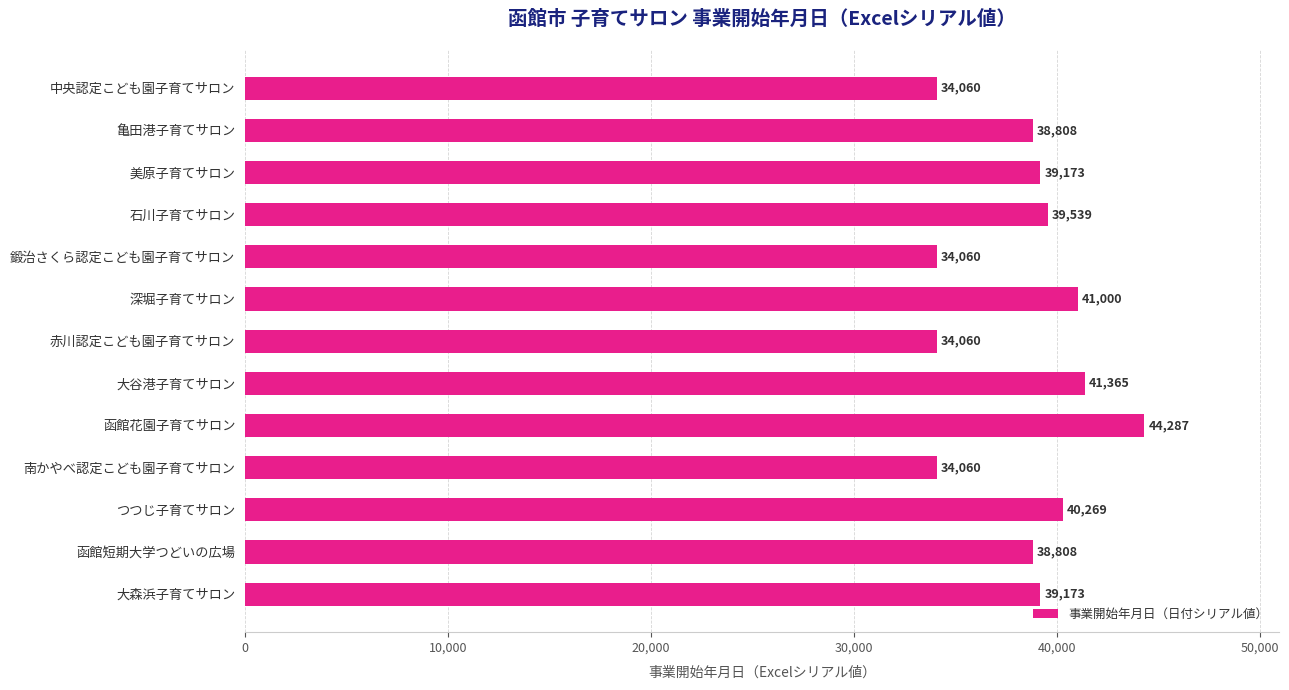

What is the average value?

38359